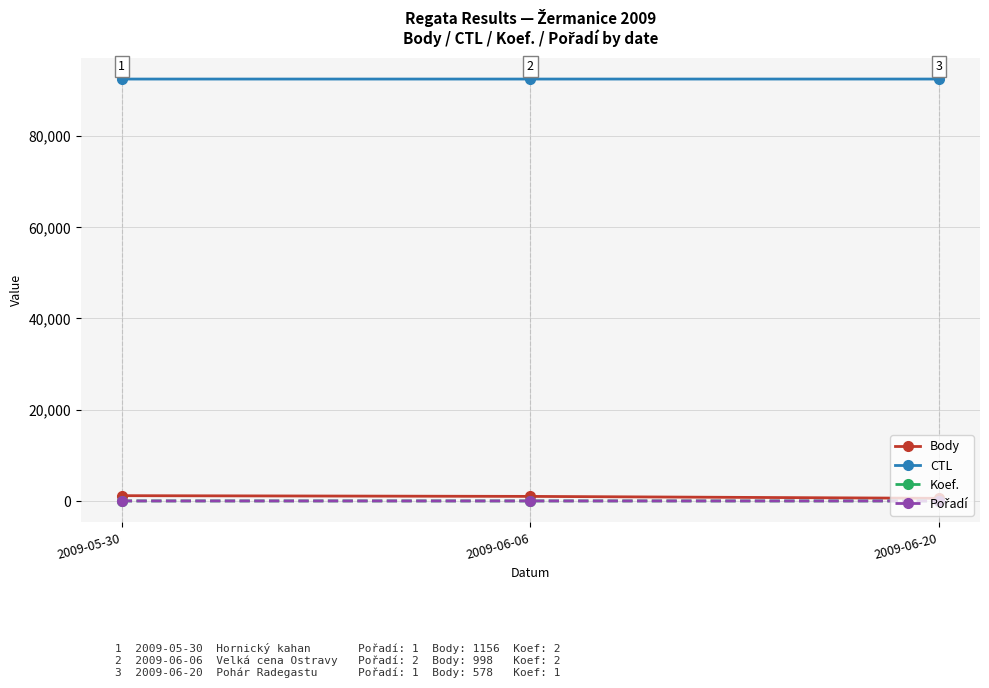

Does the chart display data point markers on the line(s)?

Yes